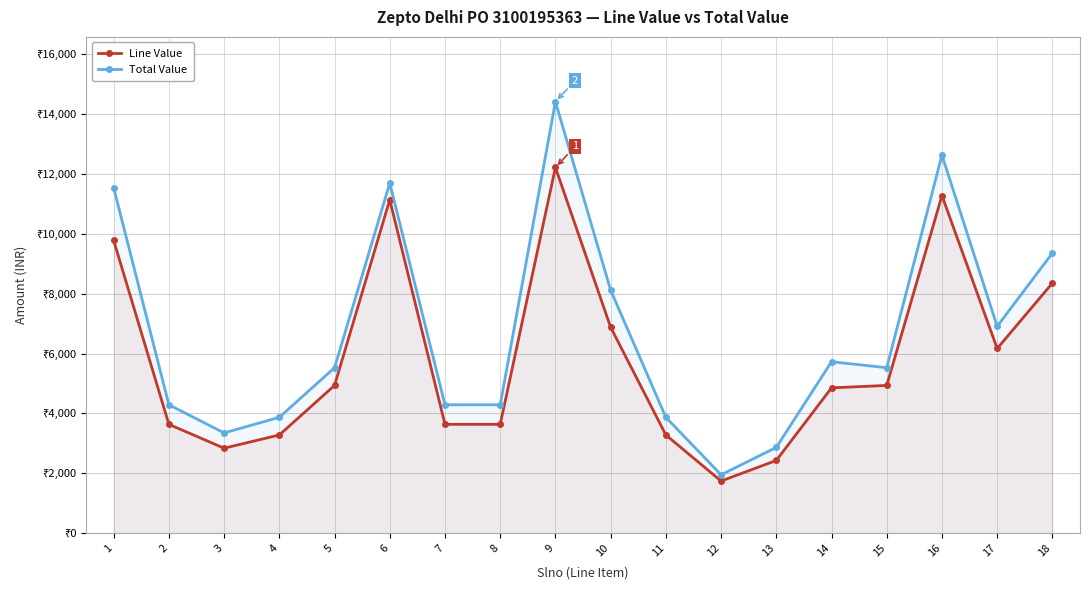

What is the smallest value displayed?

1741.0